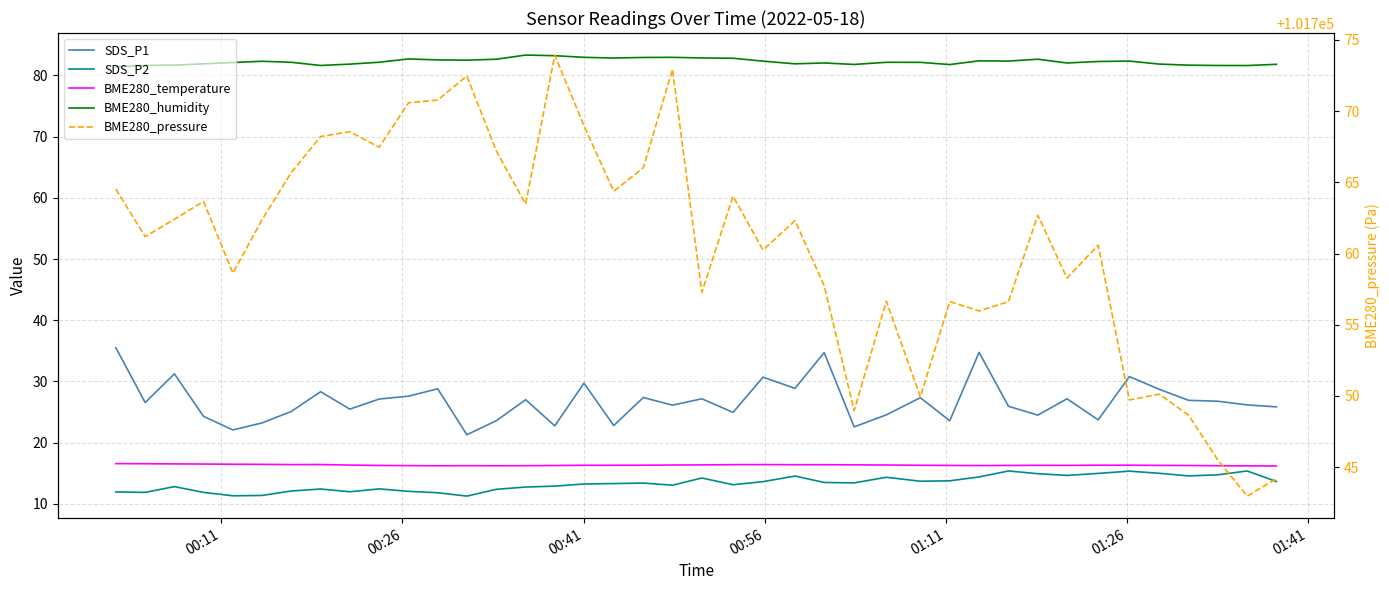

In BME280_temperature, how many points are higher than both neighbors (excluding endpoints)?

4